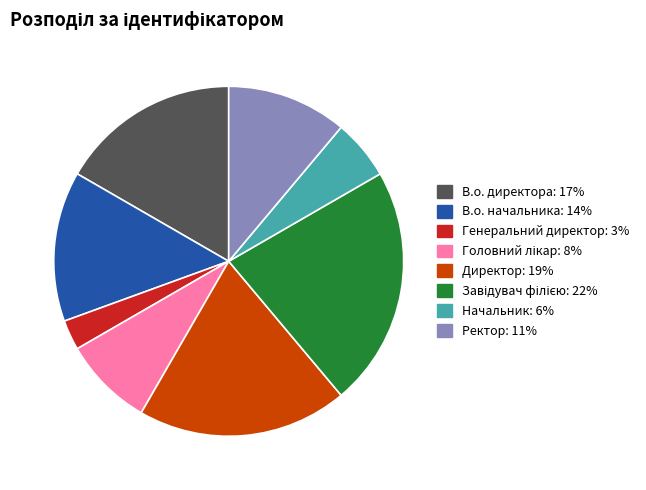

What is the ratio of the value at В.о. начальника to the value at Директор?

0.7